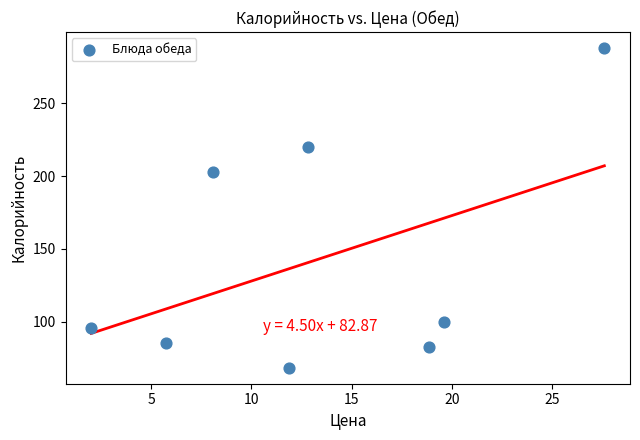

What is the range of Y values (max minus min)?

219.9